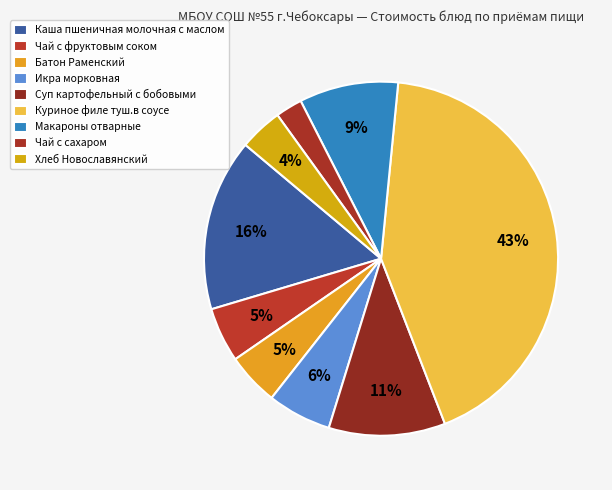

What is the change in value from Чай с сахаром to Хлеб Новославянский?

+1.5